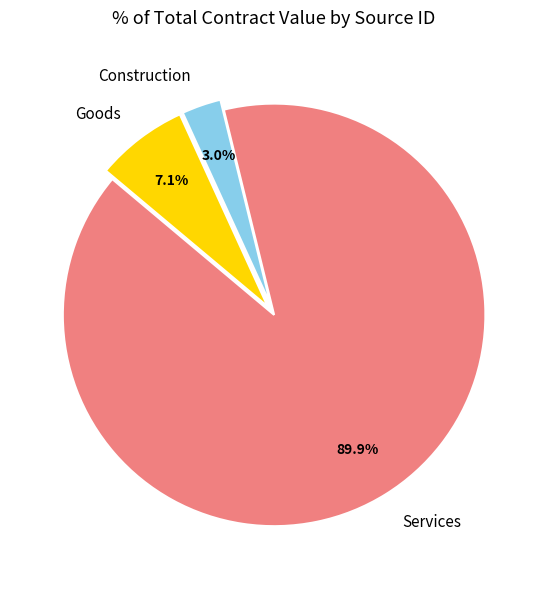

Which slice is the smallest?

Construction